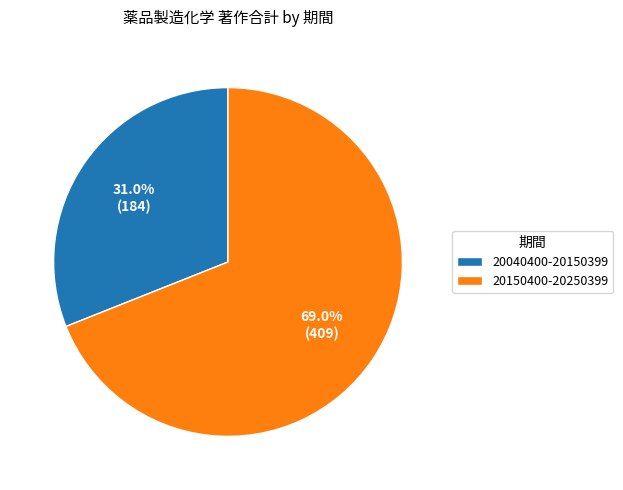

Rank the categories by value from highest to lowest.

20150400-20250399, 20040400-20150399